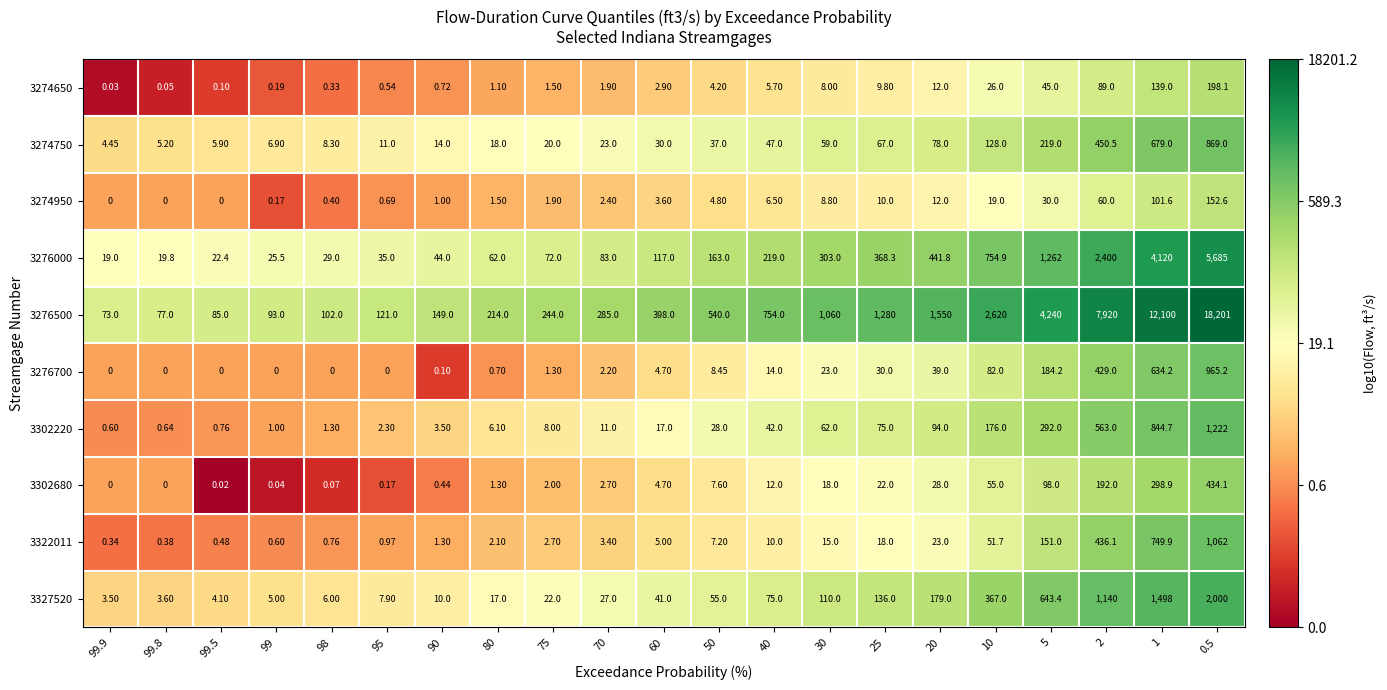

Is the value of 3302680 at 95 greater than the value of 3276500 at 25?

No